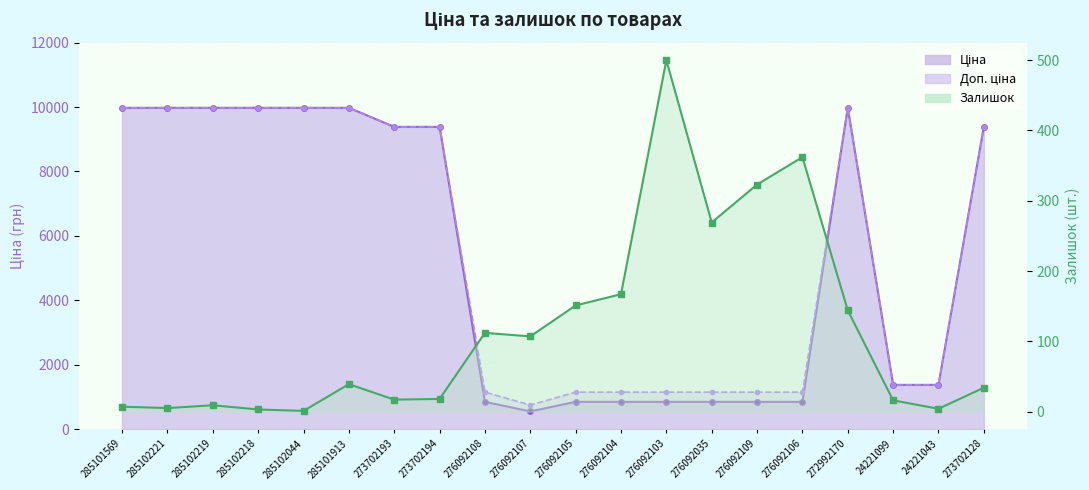

Reading right to left, list all the values displayed in this chart.

Ціна: 9384.0	1375.4	1375.4	9975.0	848.4	848.4	848.4	848.4	848.4	848.4	551.5	848.4	9384.0	9384.0	9975.0	9975.0	9975.0	9975.0	9975.0	9975.0
Доп. ціна: 9384.0	1375.0	1375.0	9975.0	1149.7	1149.7	1149.7	1149.7	1149.7	1149.7	747.0	1149.7	9384.0	9384.0	9975.0	9975.0	9975.0	9975.0	9975.0	9975.0
Залишок: 34.0	4.0	16.0	144.0	362.0	323.0	269.0	500.0	167.0	151.0	107.0	112.0	18.0	17.0	39.0	1.0	3.0	9.0	5.0	7.0